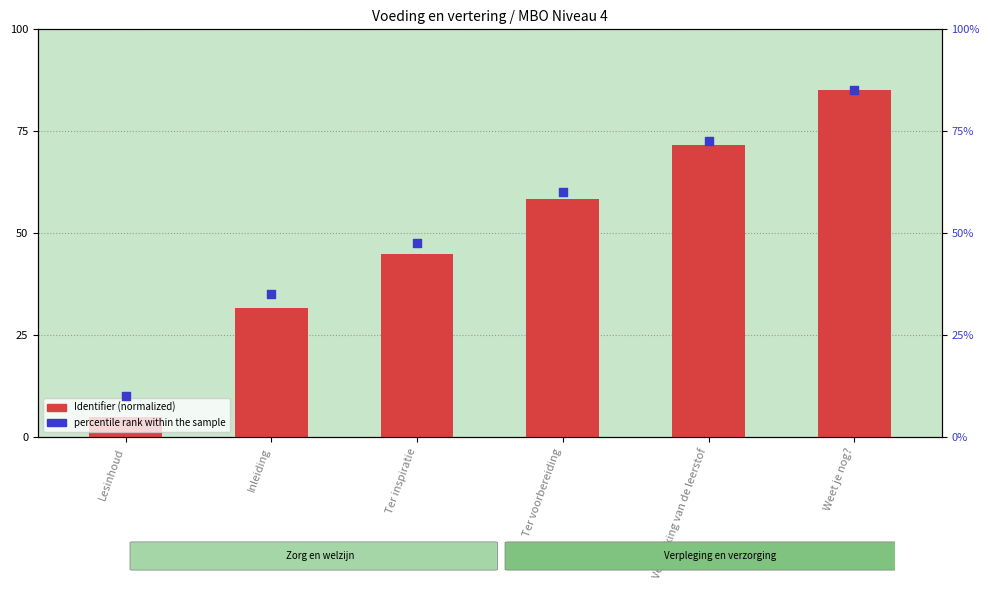

Which series has the largest total across all categories?

percentile rank within the sample